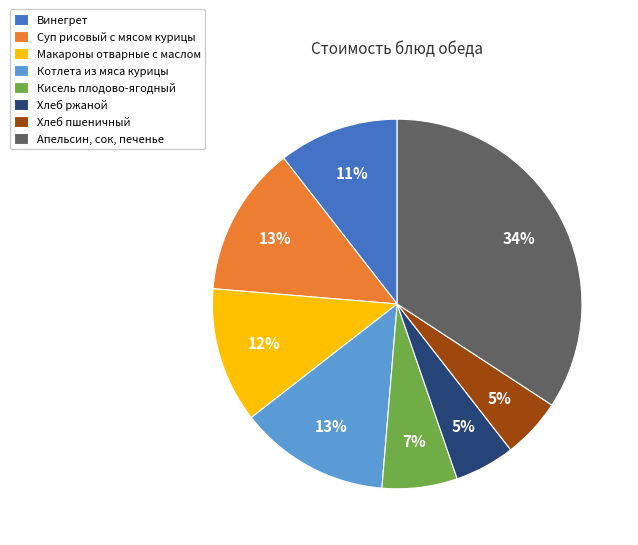

Does Суп рисовый с мясом курицы represent more than half of the total?

No